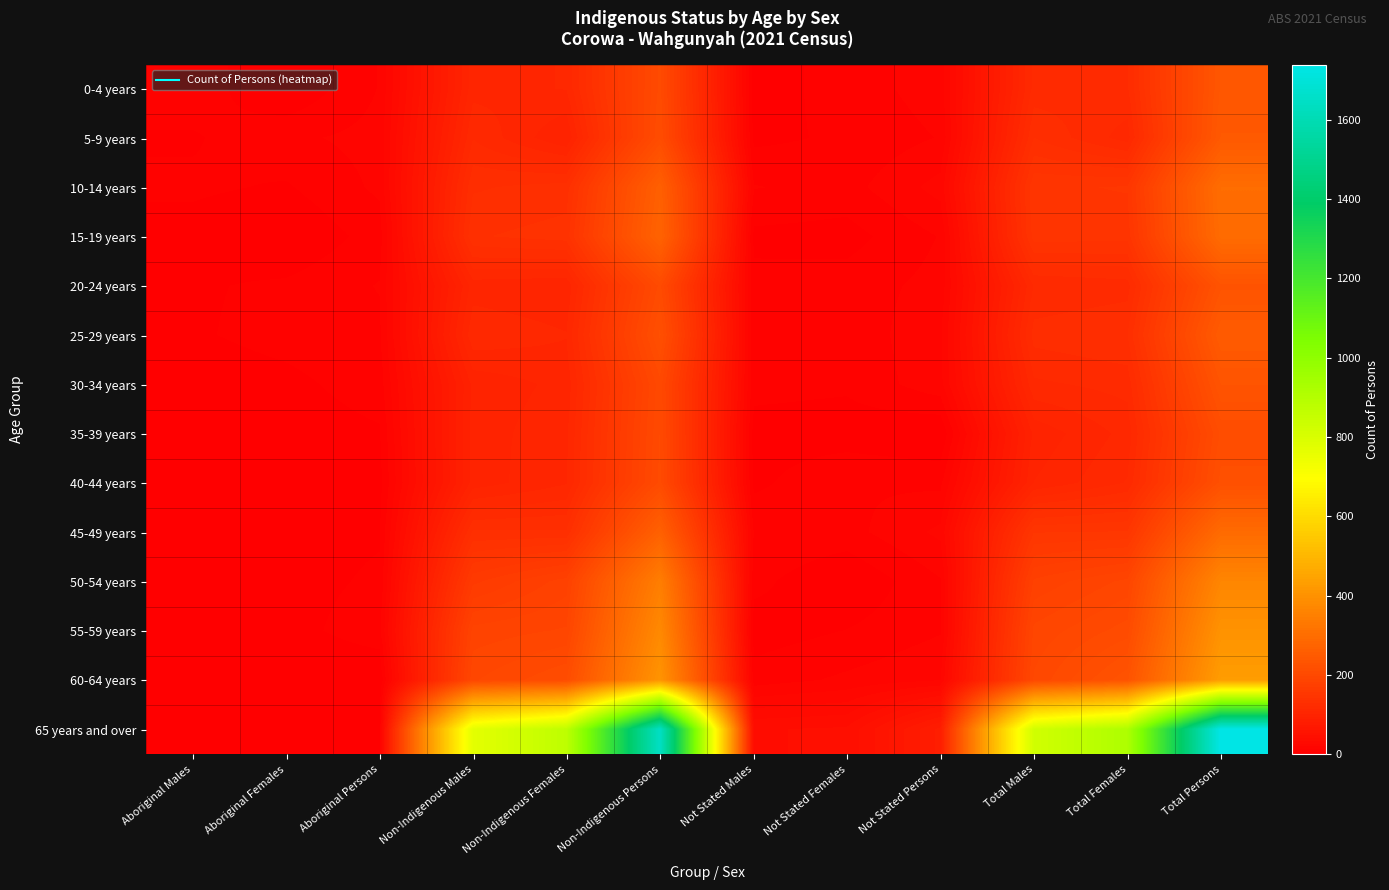

List the series in order of their peak value, lowest first.

35-39 years, 40-44 years, 20-24 years, 30-34 years, 0-4 years, 5-9 years, 25-29 years, 45-49 years, 15-19 years, 10-14 years, 50-54 years, 55-59 years, 60-64 years, 65 years and over